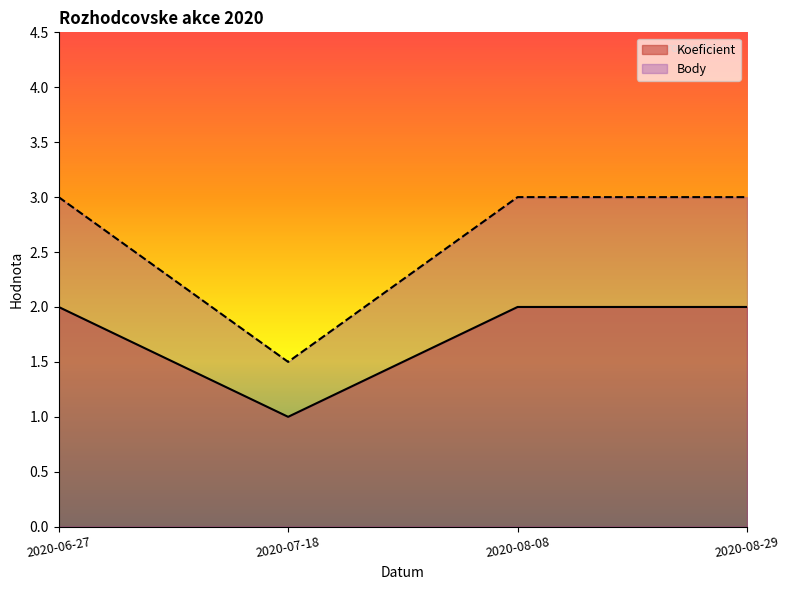

What is the smallest value displayed?

1.0